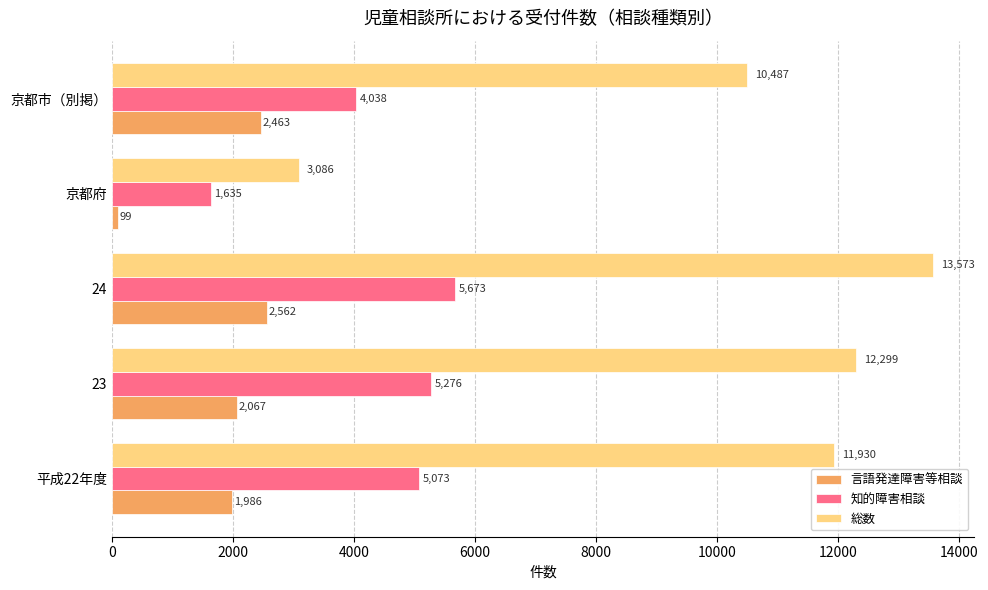

The value of 言語発達障害等相談 at 京都府 is 99. True or false?

True